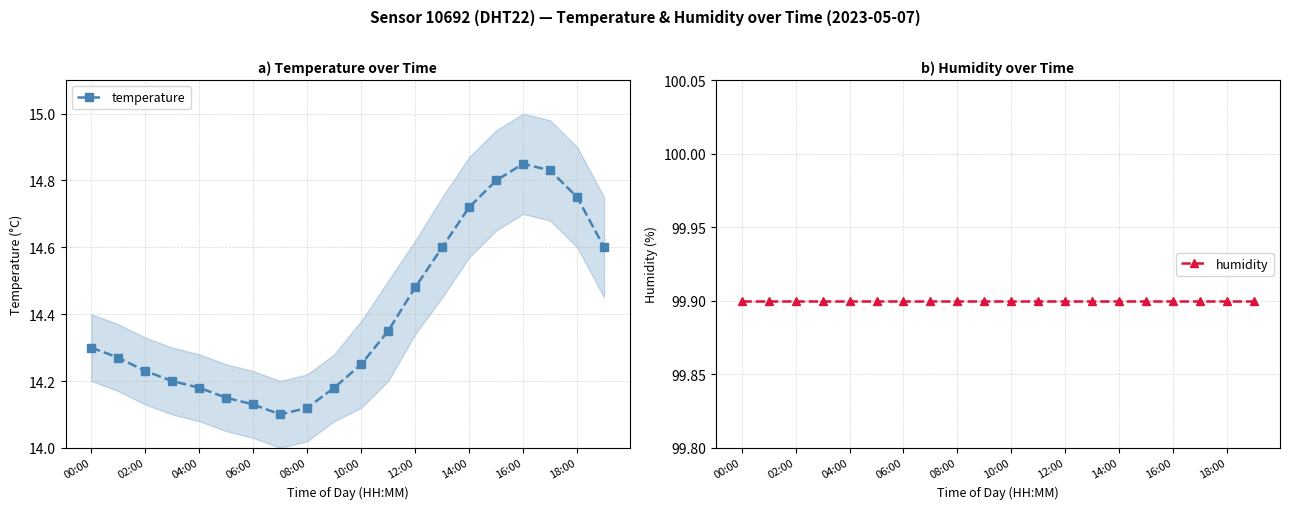

True or false: temperature has more than 0 points higher than both neighbors.

True